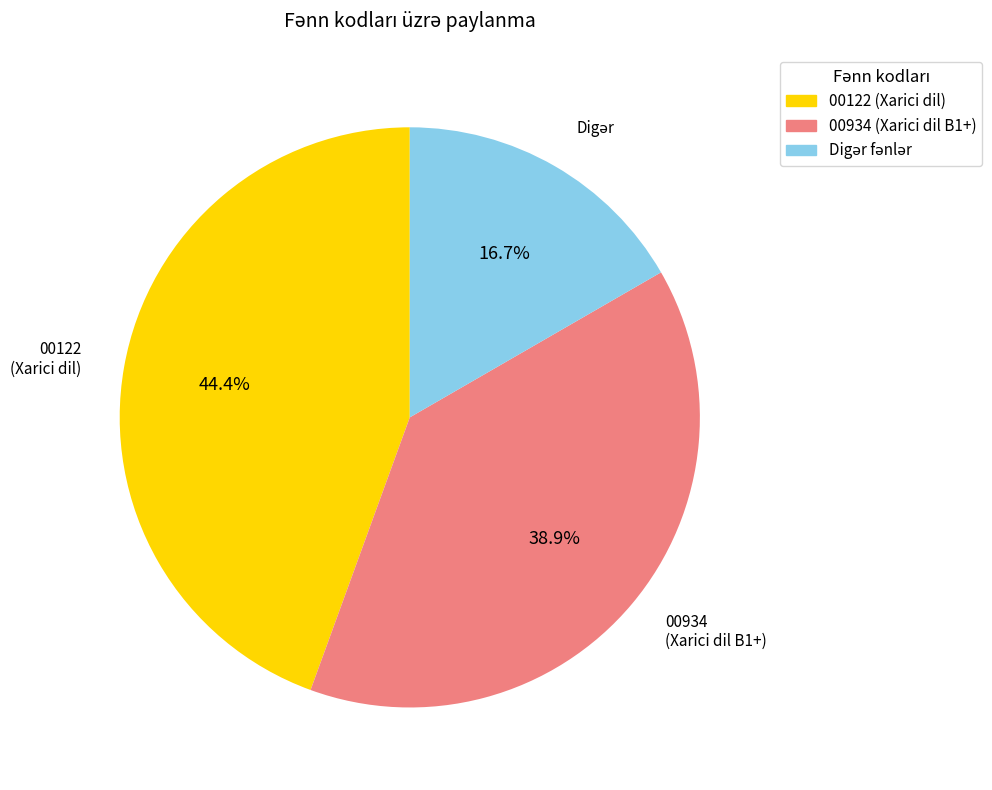

Does any single category account for the majority?

No